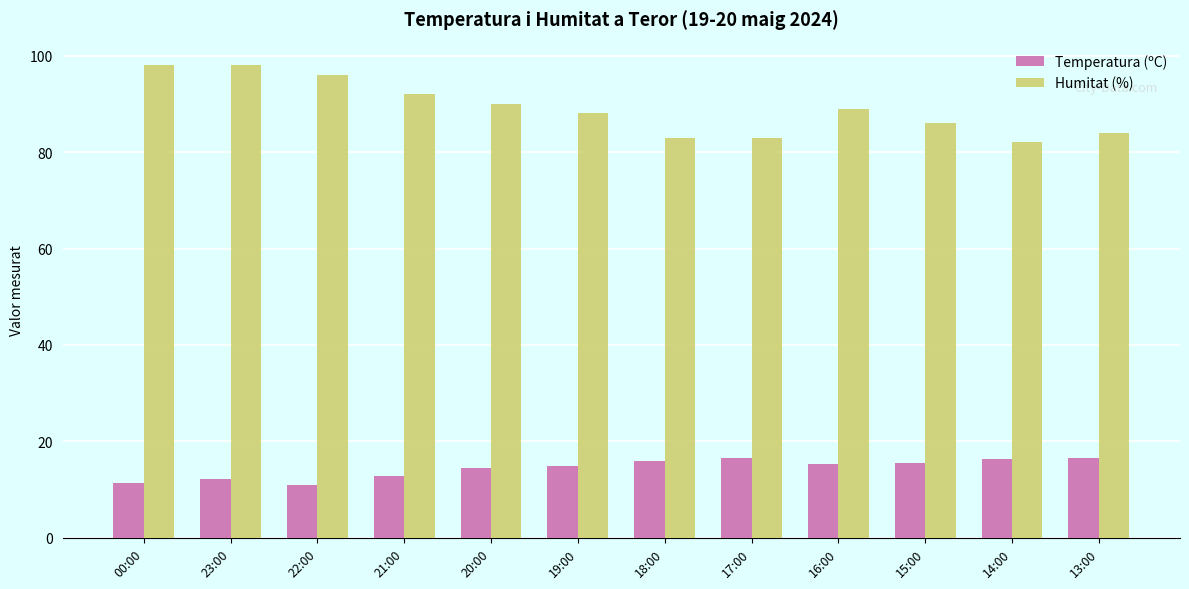

What is the greatest value displayed?

98.0